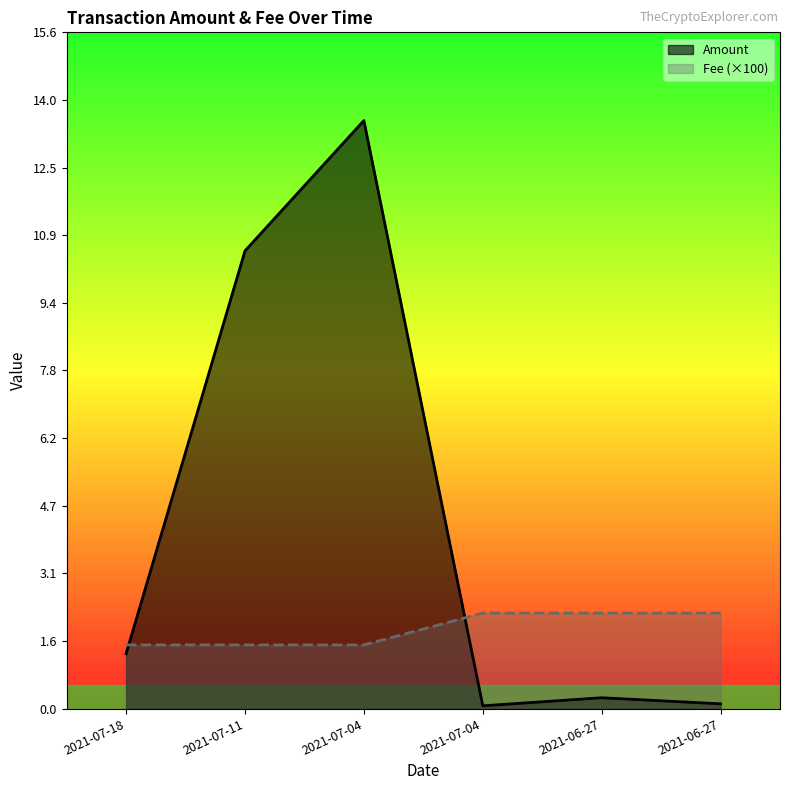

What is the difference between the maximum and minimum values in the Amount series?

13.5